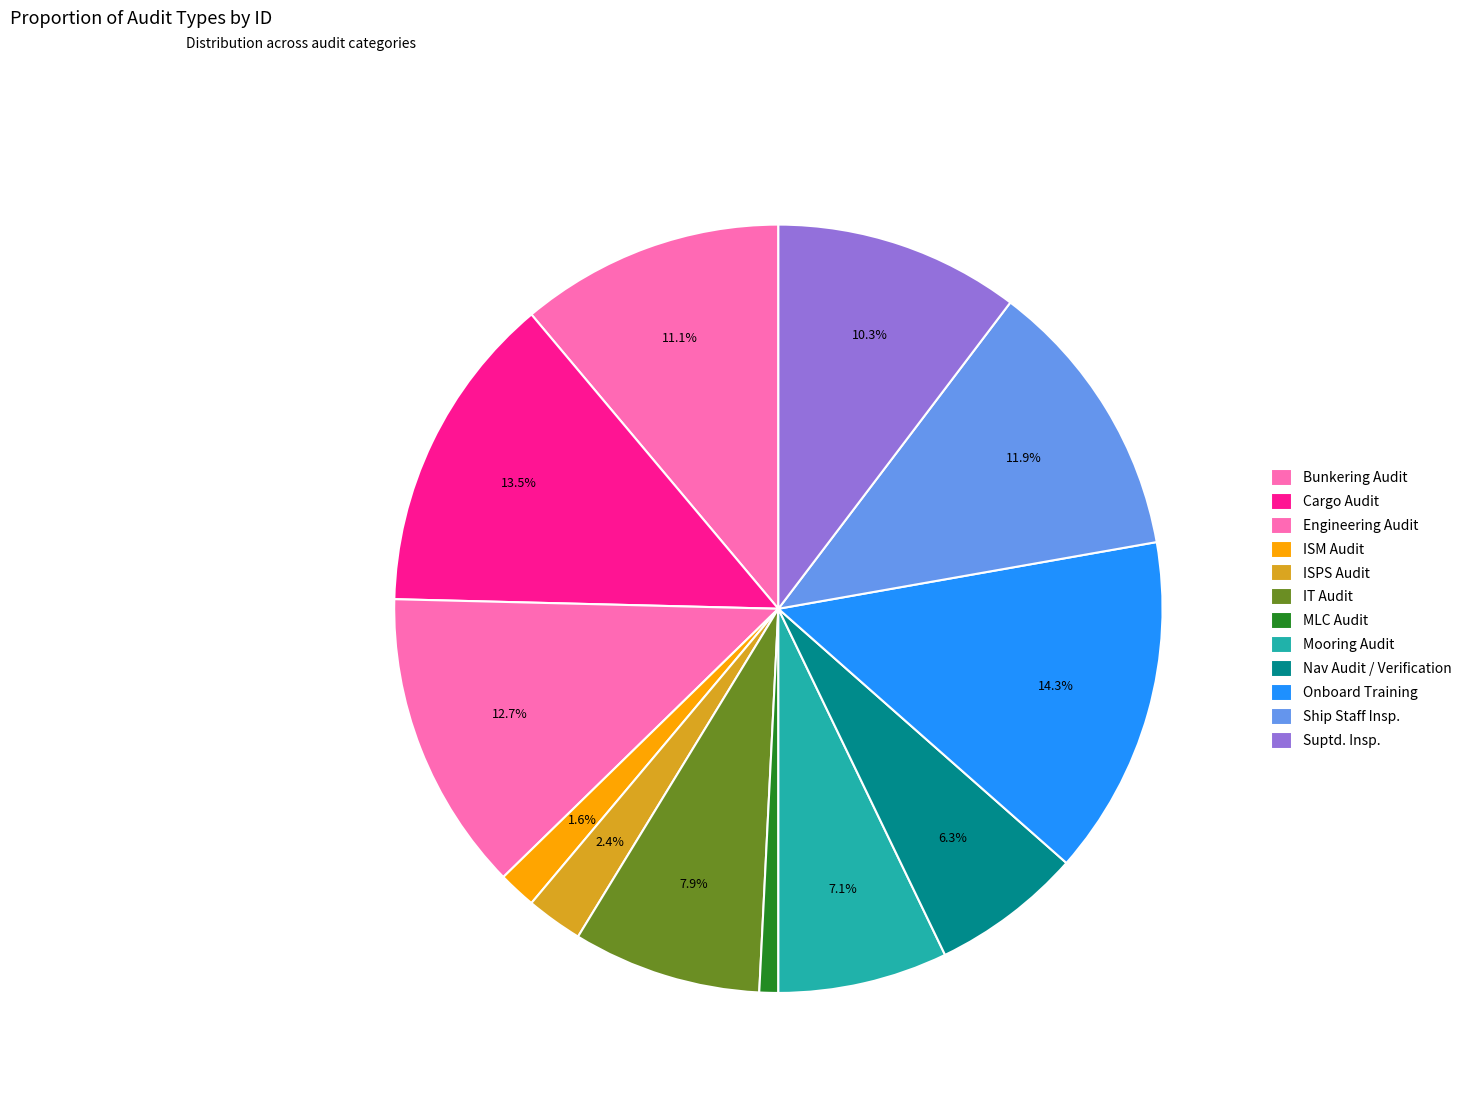

To the nearest percent, what is the difference between the ISPS Audit and Mooring Audit slice percentages?

5%